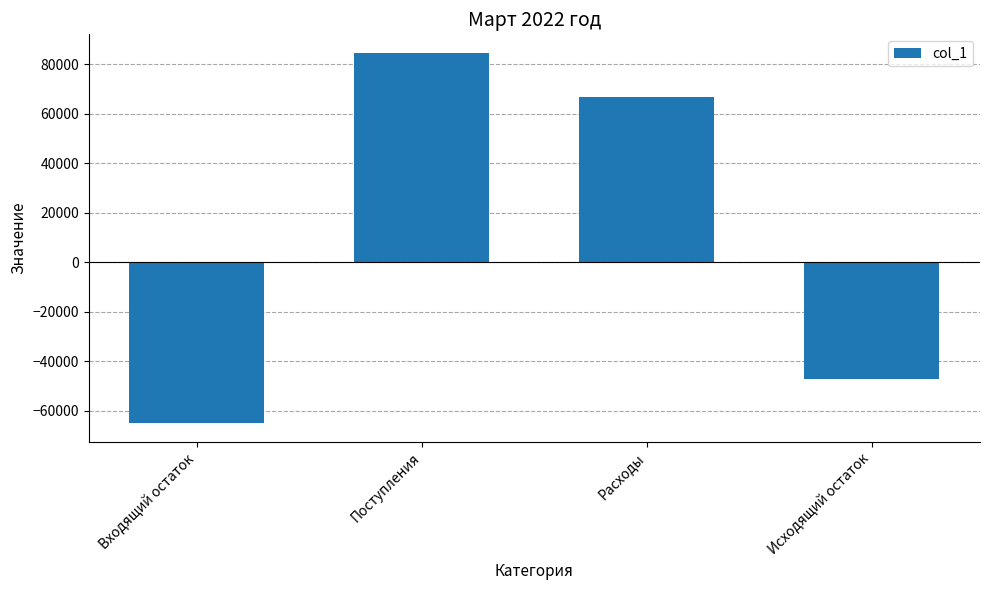

Reading left to right, transcribe all the data shown in this chart.

-65093.9	84527.5	66671.5	-47237.9